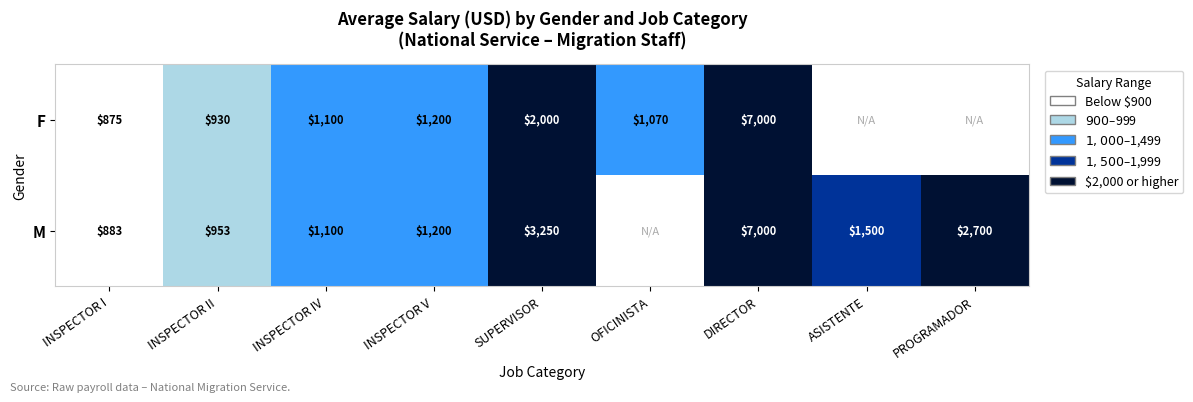

Count the number of categories in the chart.

9